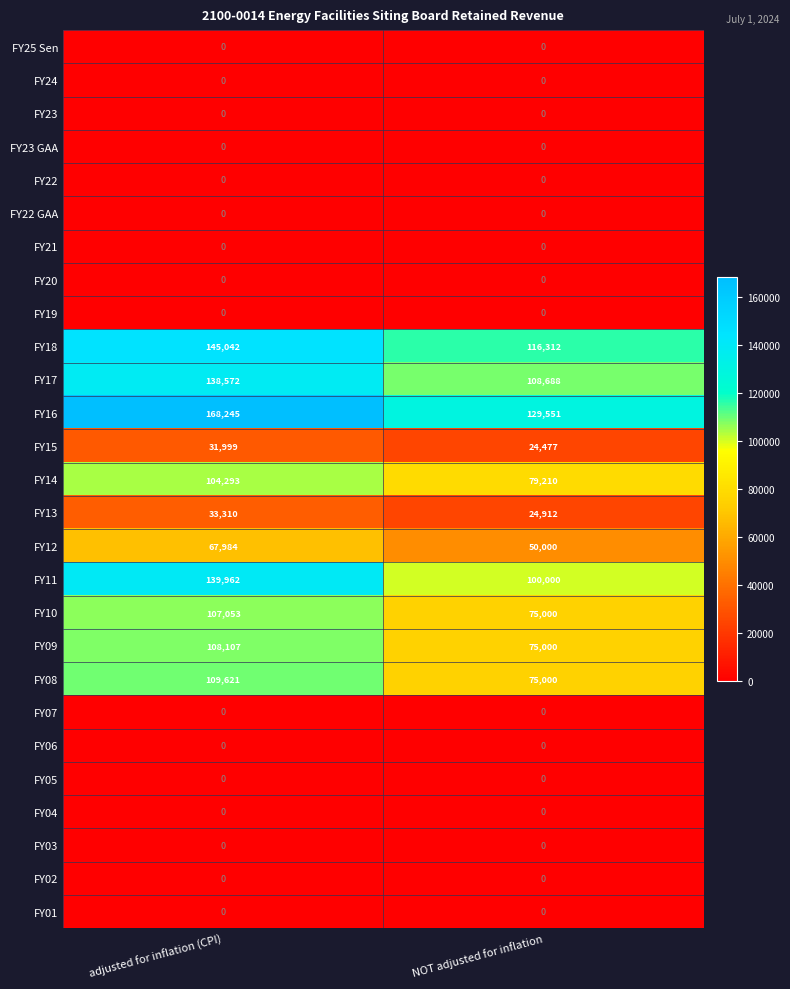

At which category is the sum across all series the highest?

adjusted for inflation (CPI)